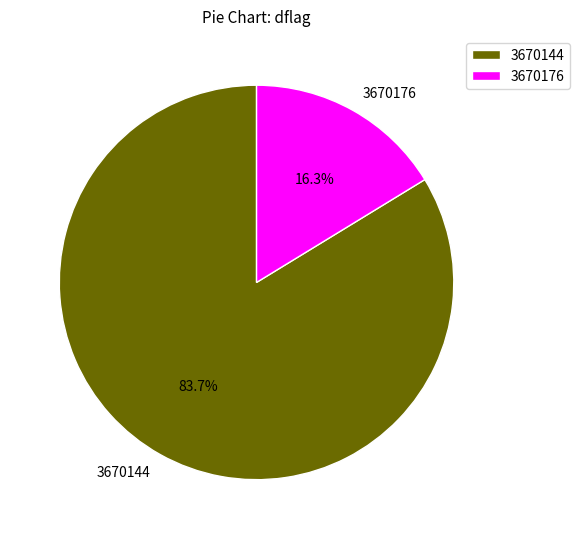

Which category accounts for the majority?

3670144